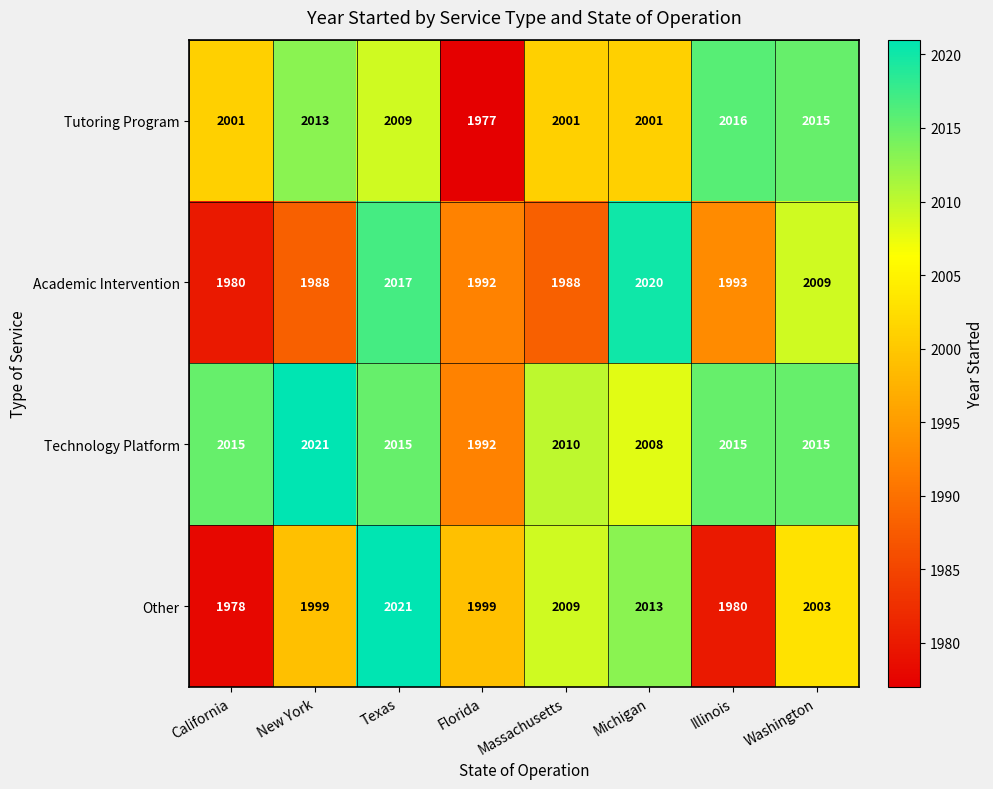

The Technology Platform series shows 987 at Illinois. True or false?

False